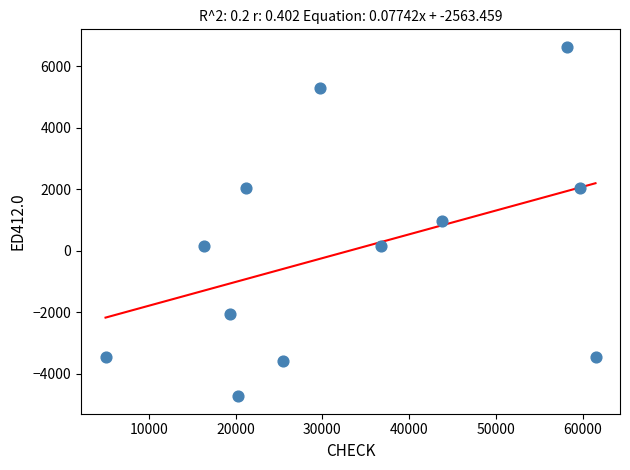

What is the average X value?

33109.0